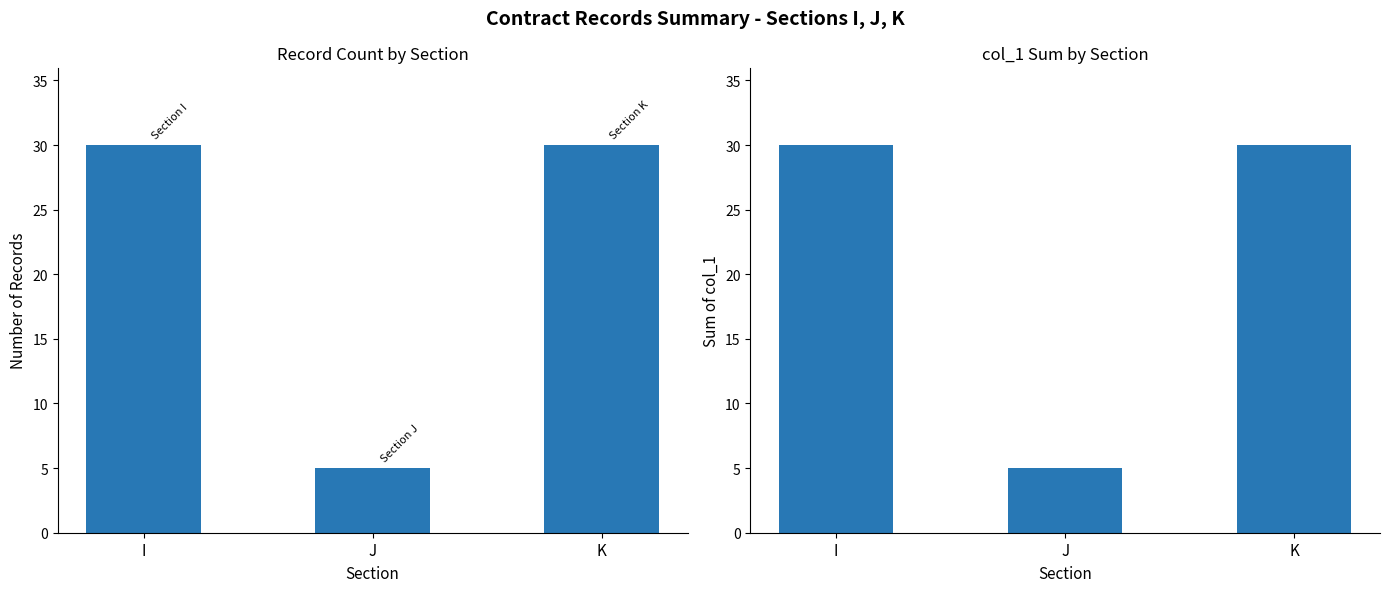

Is it true that Count equals 30 at I?

True